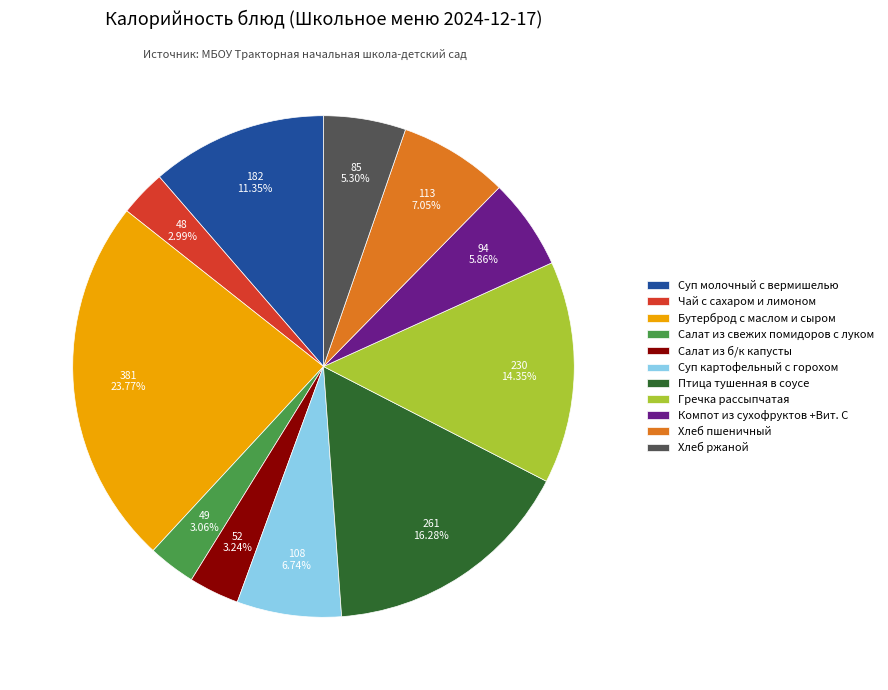

Is the sum of Компот из сухофруктов +Вит. С and Хлеб ржаной greater than half?

No